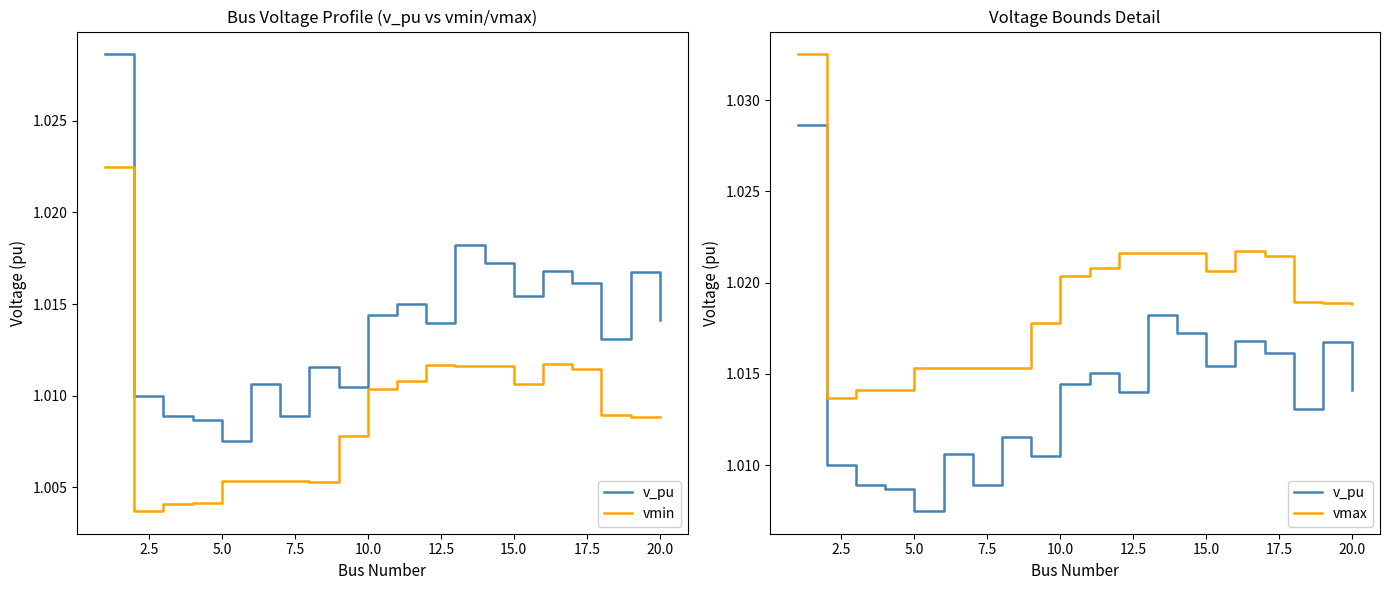

What is the average value of the vmax series?

1.0